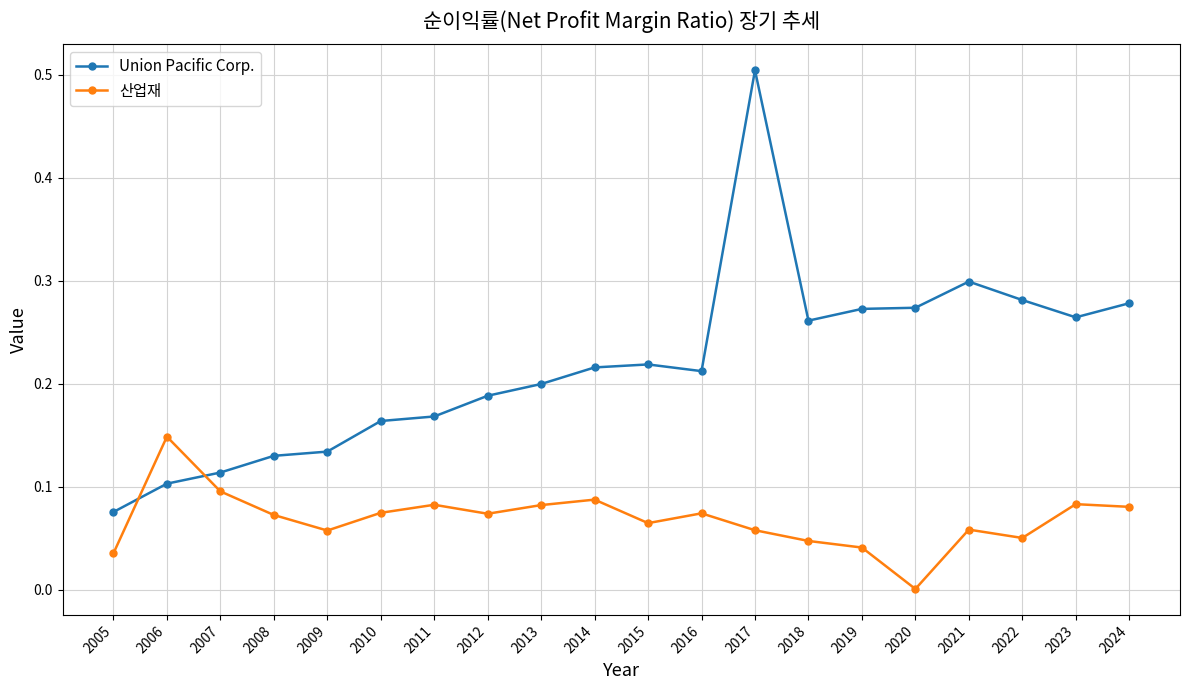

Between 2016 and 2022, which series saw the biggest shift?

Union Pacific Corp.